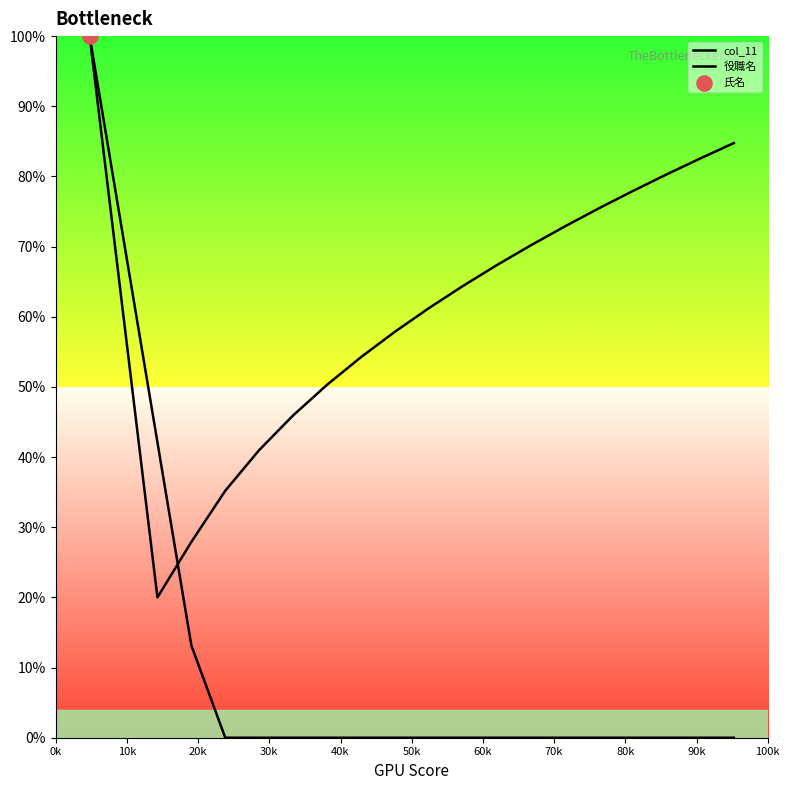

What are all the series names shown in the legend?

col_11, 役職名